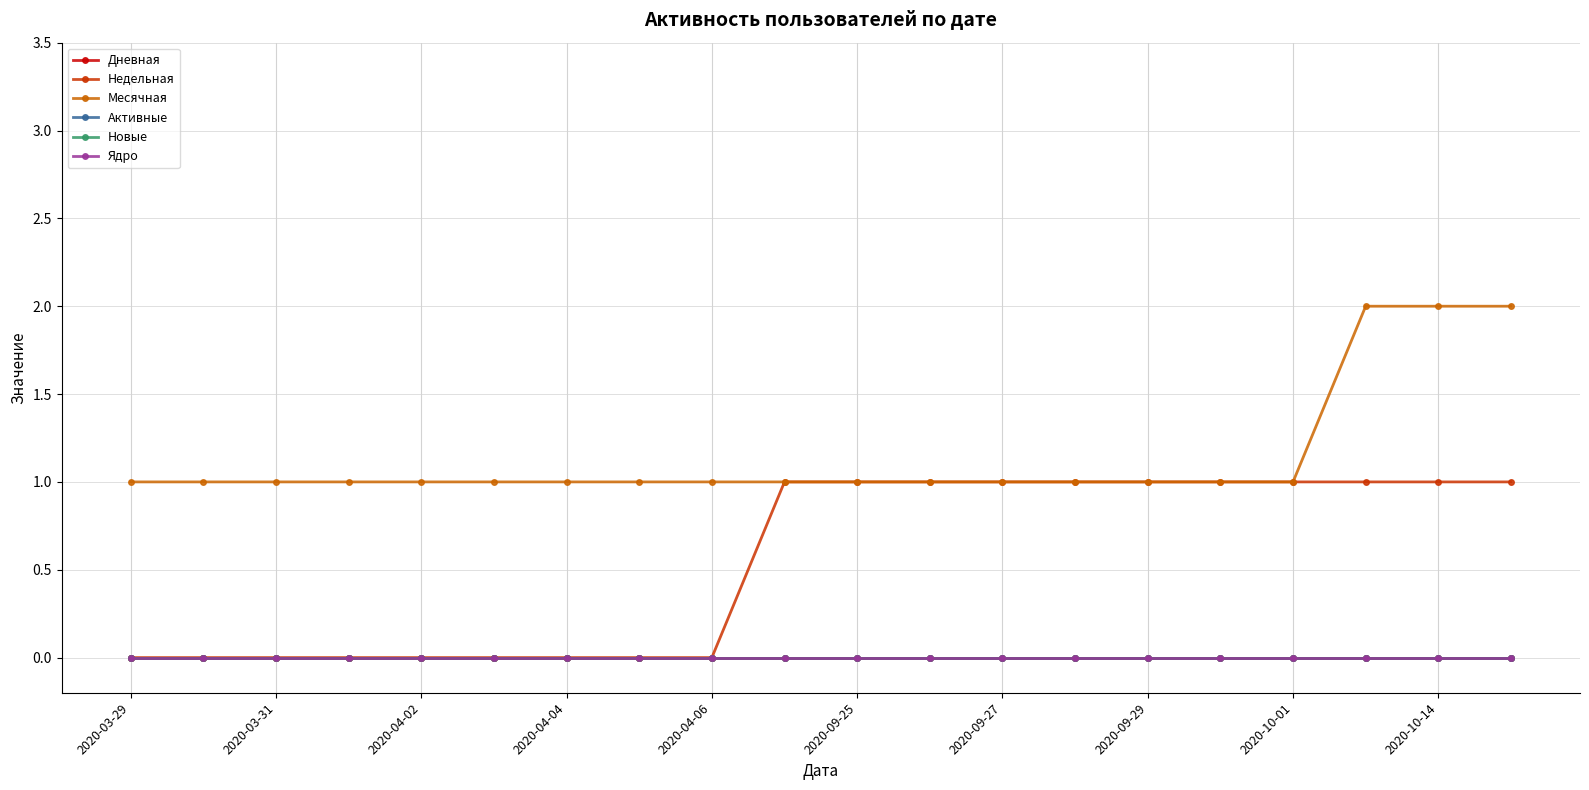

True or false: Дневная has more than 2 points higher than both neighbors.

False